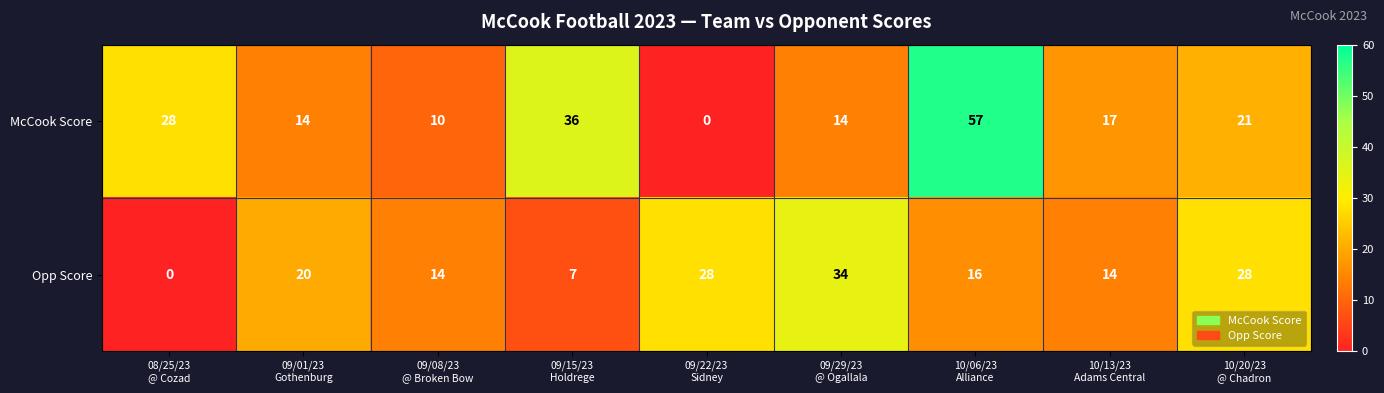

Which series has the largest range (max minus min)?

McCook Score